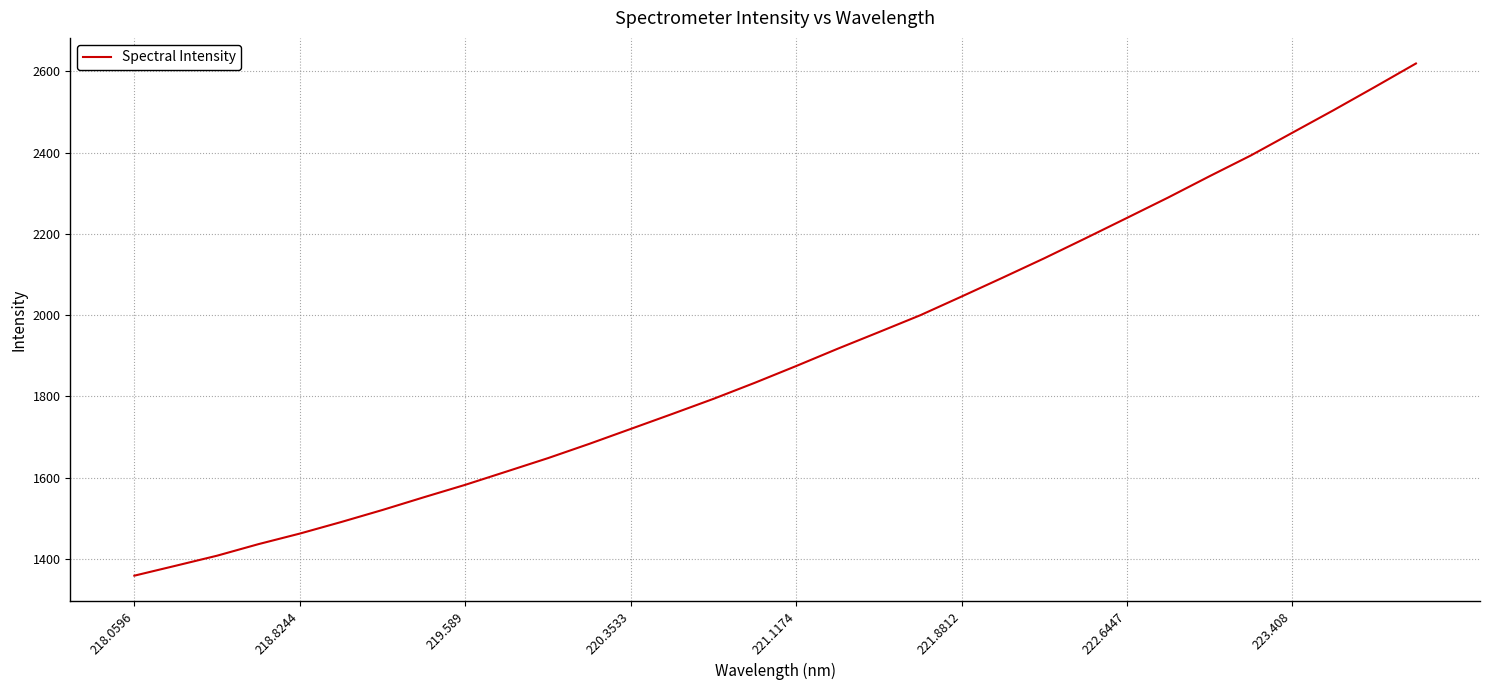

What is the greatest value displayed?

2619.1